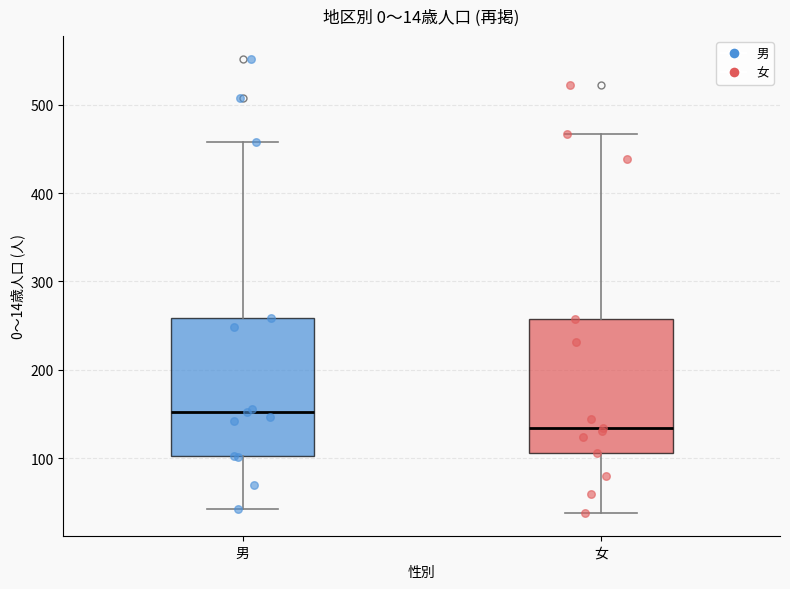

Where is the upper edge of the box for 男 on the y-axis? The values are not printed on the chart, so give them approximately, as read against the axis.

260